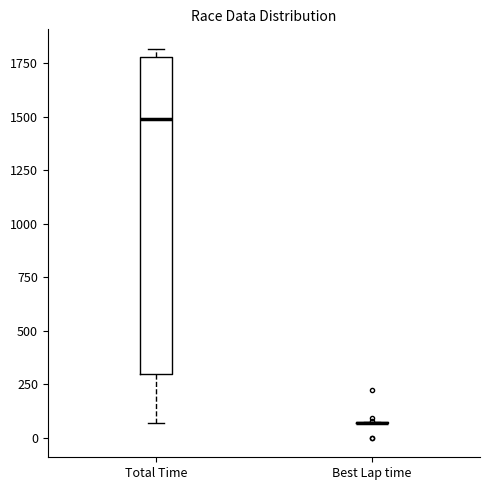

Which box is the tallest, from its lower edge to its upper edge?

Total Time